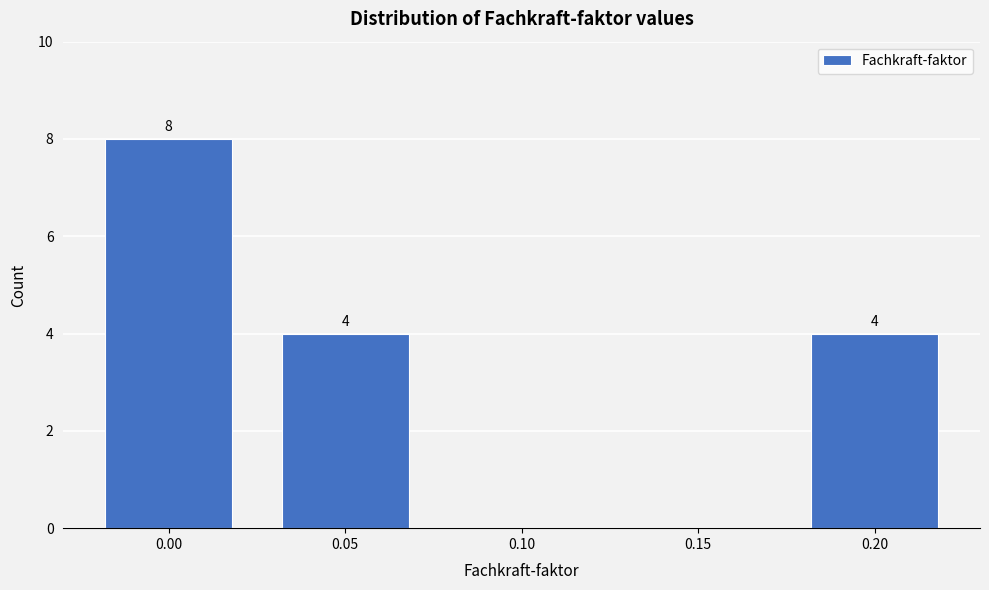

Reading left to right, what are all the values shown in this chart?

0.00=8	0.05=4	0.10=0	0.15=0	0.20=4